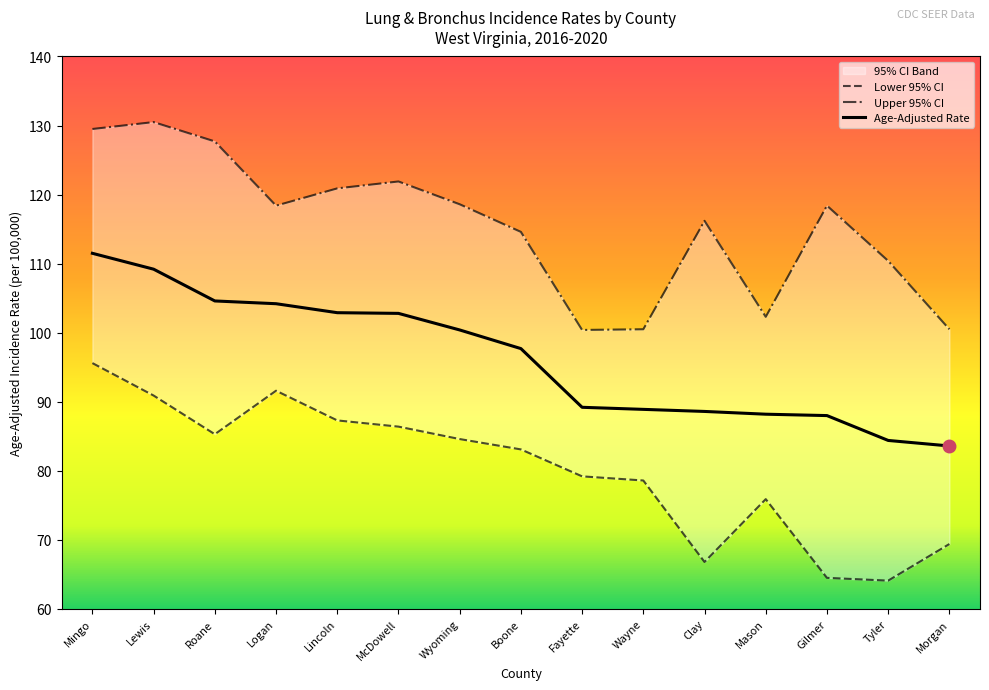

What is the value of the Lower 95% CI point at the 12th from the left?

75.9